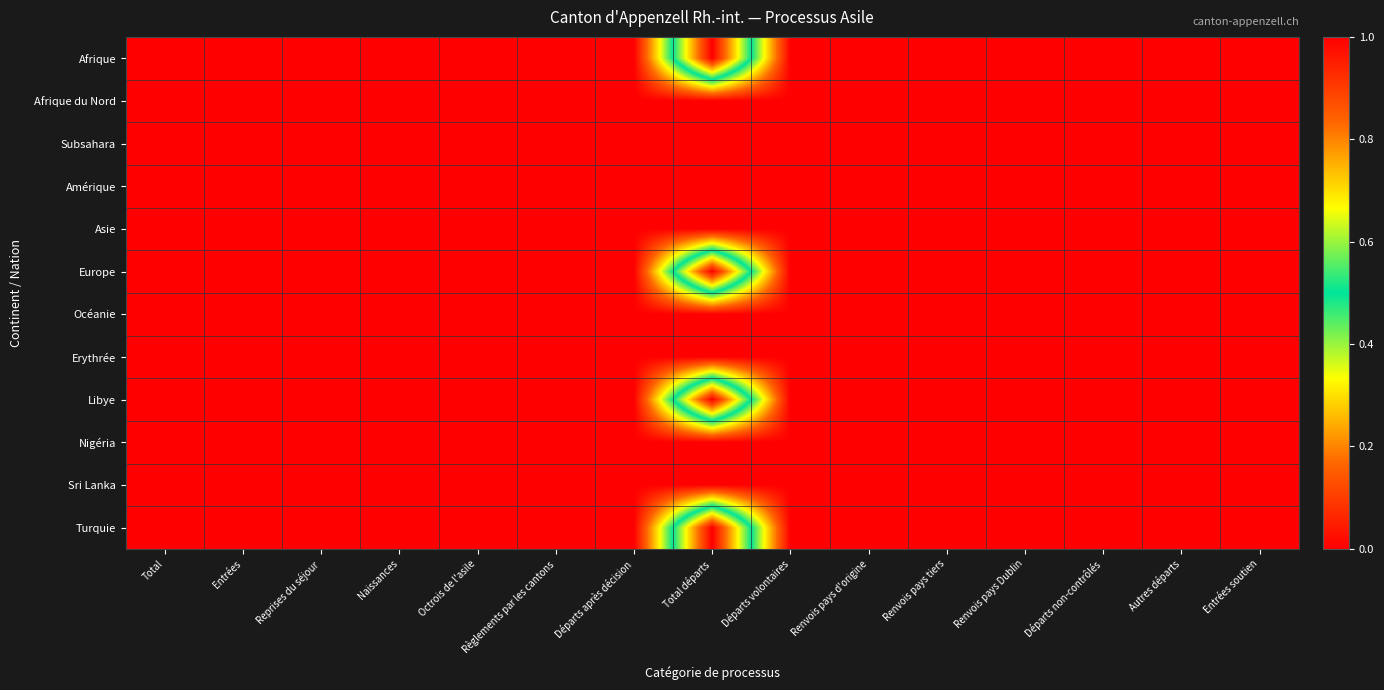

Reading left to right, list all the values displayed in this chart.

Afrique: Total=0	Entrées=0	Reprises du séjour=0	Naissances=0	Octrois de l'asile=0	Règlements par les cantons=0	Départs après décision=0	Total départs=1	Départs volontaires=0	Renvois pays d'origine=0	Renvois pays tiers=0	Renvois pays Dublin=0	Départs non-contrôlés=0	Autres départs=0	Entrées soutien=0
Afrique du Nord: Total=0	Entrées=0	Reprises du séjour=0	Naissances=0	Octrois de l'asile=0	Règlements par les cantons=0	Départs après décision=0	Total départs=0	Départs volontaires=0	Renvois pays d'origine=0	Renvois pays tiers=0	Renvois pays Dublin=0	Départs non-contrôlés=0	Autres départs=0	Entrées soutien=0
Subsahara: Total=0	Entrées=0	Reprises du séjour=0	Naissances=0	Octrois de l'asile=0	Règlements par les cantons=0	Départs après décision=0	Total départs=0	Départs volontaires=0	Renvois pays d'origine=0	Renvois pays tiers=0	Renvois pays Dublin=0	Départs non-contrôlés=0	Autres départs=0	Entrées soutien=0
Amérique: Total=0	Entrées=0	Reprises du séjour=0	Naissances=0	Octrois de l'asile=0	Règlements par les cantons=0	Départs après décision=0	Total départs=0	Départs volontaires=0	Renvois pays d'origine=0	Renvois pays tiers=0	Renvois pays Dublin=0	Départs non-contrôlés=0	Autres départs=0	Entrées soutien=0
Asie: Total=0	Entrées=0	Reprises du séjour=0	Naissances=0	Octrois de l'asile=0	Règlements par les cantons=0	Départs après décision=0	Total départs=0	Départs volontaires=0	Renvois pays d'origine=0	Renvois pays tiers=0	Renvois pays Dublin=0	Départs non-contrôlés=0	Autres départs=0	Entrées soutien=0
Europe: Total=0	Entrées=0	Reprises du séjour=0	Naissances=0	Octrois de l'asile=0	Règlements par les cantons=0	Départs après décision=0	Total départs=1	Départs volontaires=0	Renvois pays d'origine=0	Renvois pays tiers=0	Renvois pays Dublin=0	Départs non-contrôlés=0	Autres départs=0	Entrées soutien=0
Océanie: Total=0	Entrées=0	Reprises du séjour=0	Naissances=0	Octrois de l'asile=0	Règlements par les cantons=0	Départs après décision=0	Total départs=0	Départs volontaires=0	Renvois pays d'origine=0	Renvois pays tiers=0	Renvois pays Dublin=0	Départs non-contrôlés=0	Autres départs=0	Entrées soutien=0
Erythrée: Total=0	Entrées=0	Reprises du séjour=0	Naissances=0	Octrois de l'asile=0	Règlements par les cantons=0	Départs après décision=0	Total départs=0	Départs volontaires=0	Renvois pays d'origine=0	Renvois pays tiers=0	Renvois pays Dublin=0	Départs non-contrôlés=0	Autres départs=0	Entrées soutien=0
Libye: Total=0	Entrées=0	Reprises du séjour=0	Naissances=0	Octrois de l'asile=0	Règlements par les cantons=0	Départs après décision=0	Total départs=1	Départs volontaires=0	Renvois pays d'origine=0	Renvois pays tiers=0	Renvois pays Dublin=0	Départs non-contrôlés=0	Autres départs=0	Entrées soutien=0
Nigéria: Total=0	Entrées=0	Reprises du séjour=0	Naissances=0	Octrois de l'asile=0	Règlements par les cantons=0	Départs après décision=0	Total départs=0	Départs volontaires=0	Renvois pays d'origine=0	Renvois pays tiers=0	Renvois pays Dublin=0	Départs non-contrôlés=0	Autres départs=0	Entrées soutien=0
Sri Lanka: Total=0	Entrées=0	Reprises du séjour=0	Naissances=0	Octrois de l'asile=0	Règlements par les cantons=0	Départs après décision=0	Total départs=0	Départs volontaires=0	Renvois pays d'origine=0	Renvois pays tiers=0	Renvois pays Dublin=0	Départs non-contrôlés=0	Autres départs=0	Entrées soutien=0
Turquie: Total=0	Entrées=0	Reprises du séjour=0	Naissances=0	Octrois de l'asile=0	Règlements par les cantons=0	Départs après décision=0	Total départs=1	Départs volontaires=0	Renvois pays d'origine=0	Renvois pays tiers=0	Renvois pays Dublin=0	Départs non-contrôlés=0	Autres départs=0	Entrées soutien=0